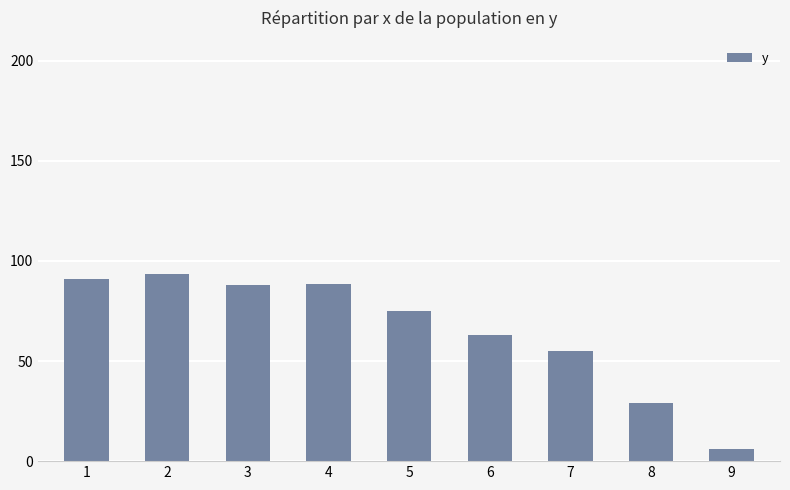

Which has a higher value, 8 or 4?

4